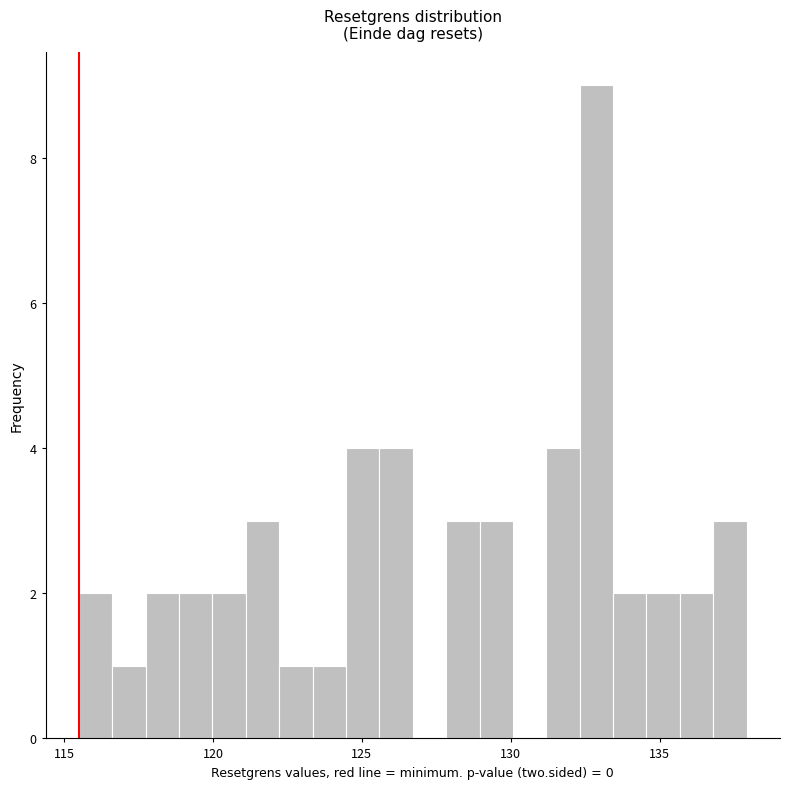

Read against the x-axis, roughly where is the centre of the tallest bar?

133.0